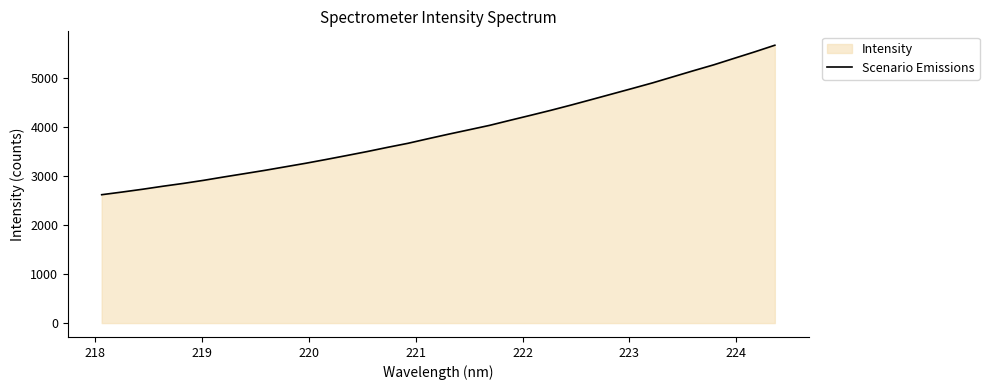

What is the greatest value displayed?

5668.5